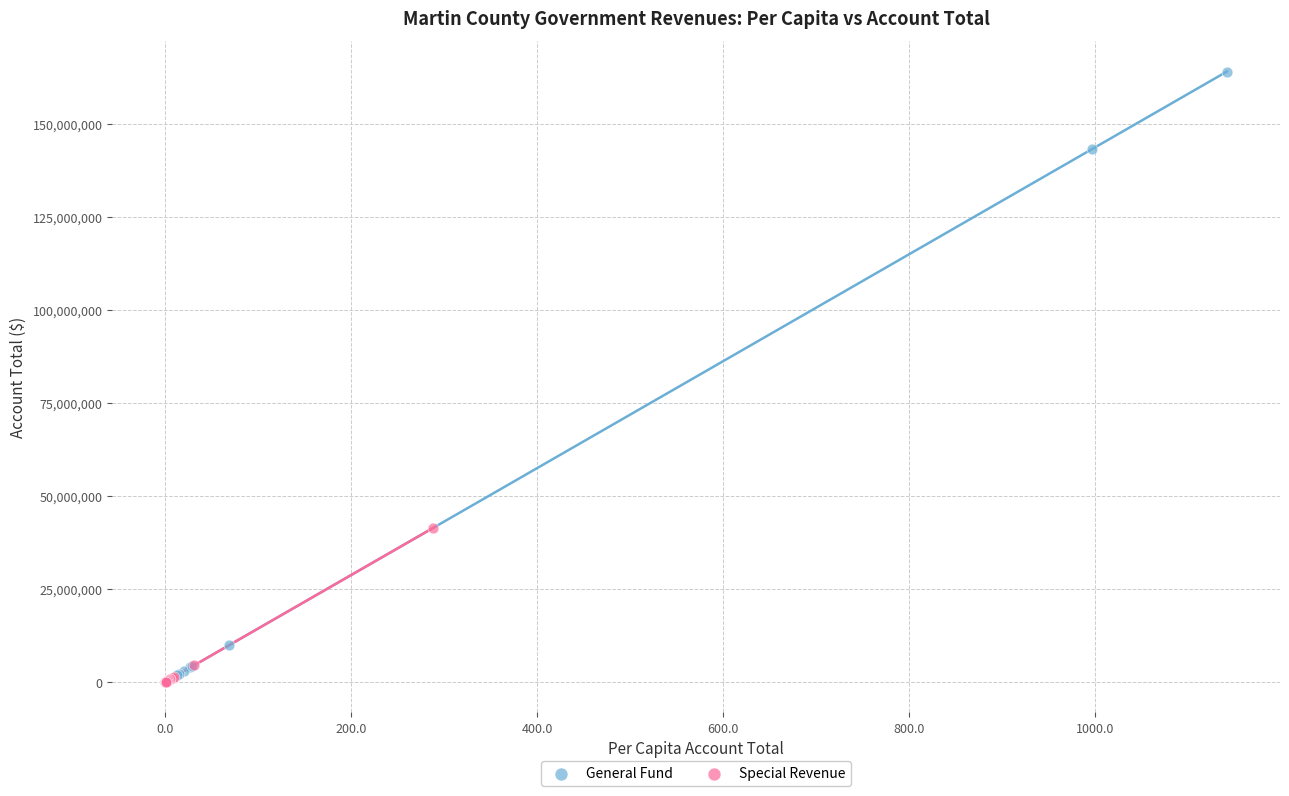

Which series contains the highest Y value?

General Fund